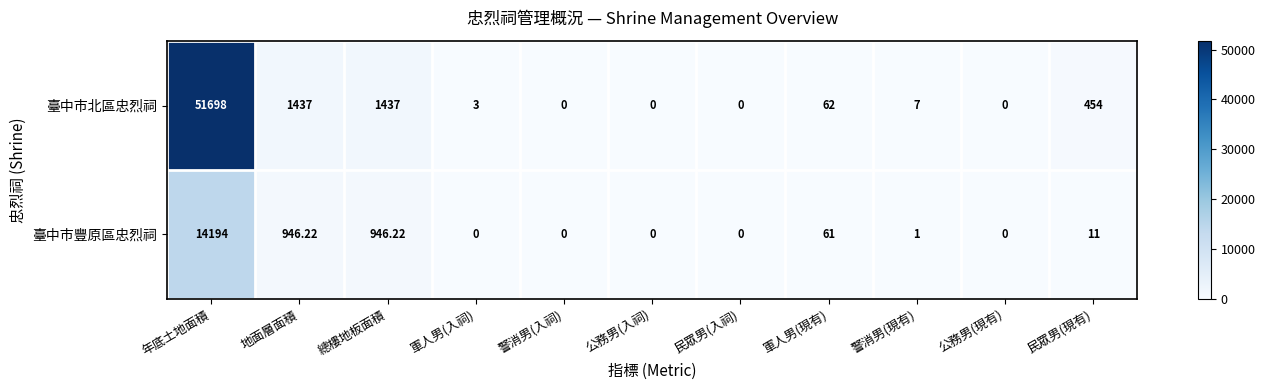

Is the value of 臺中市豐原區忠烈祠 at 警消男(現有) greater than the value of 臺中市北區忠烈祠 at 公務男(現有)?

Yes